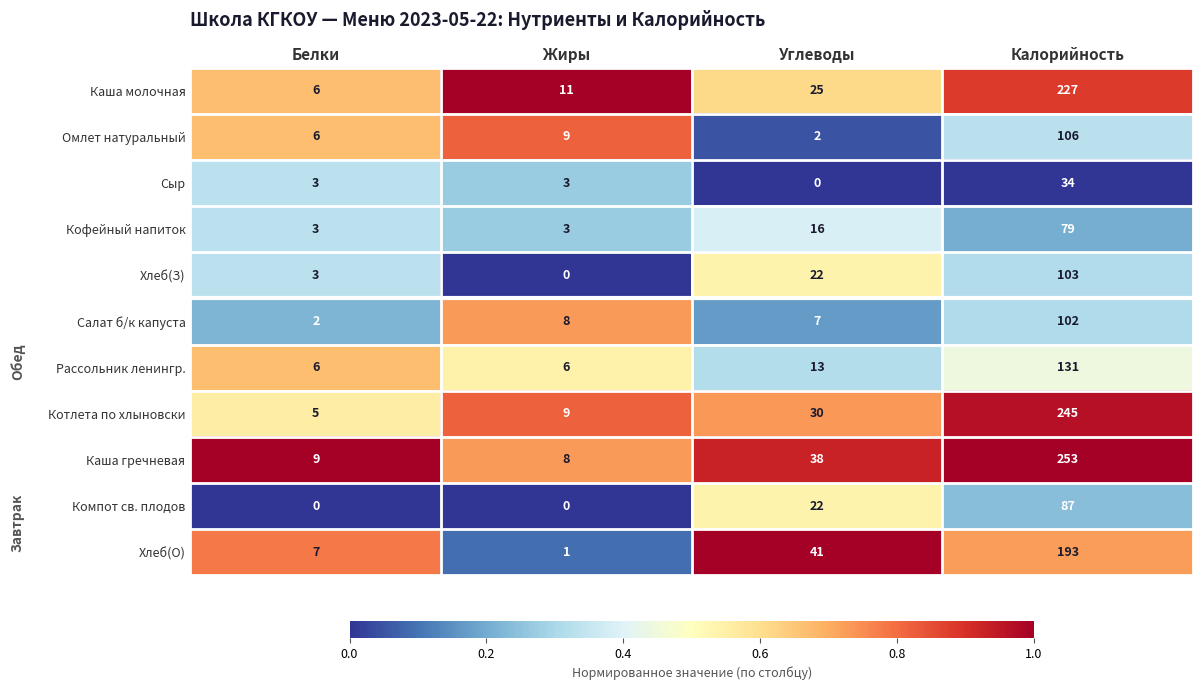

Rank the categories by Каша молочная value from highest to lowest.

Калорийность, Углеводы, Жиры, Белки